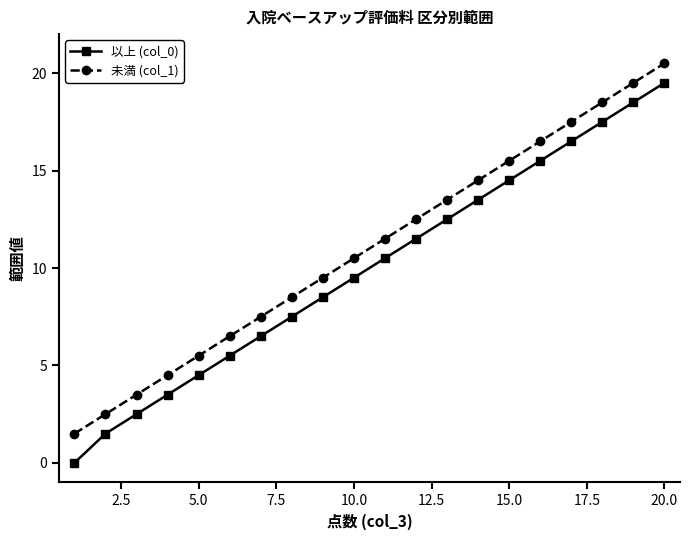

How many lines are shown in the chart?

2